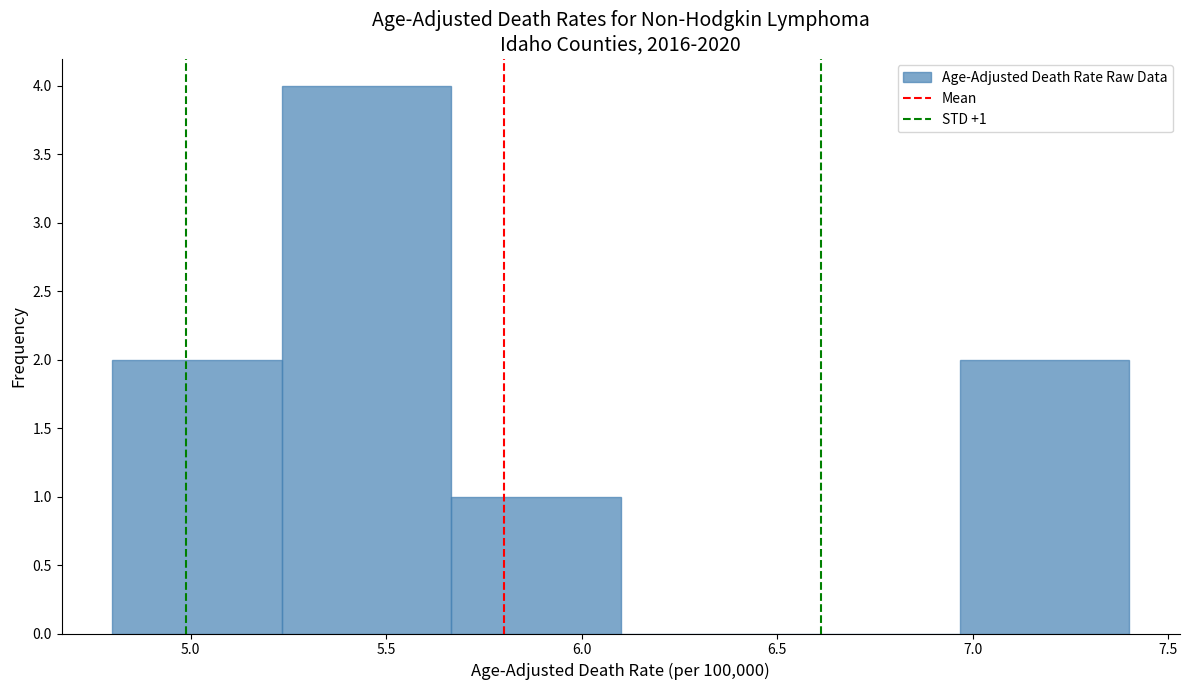

Which range on the x-axis has the tallest bar?

5.25 to 5.65